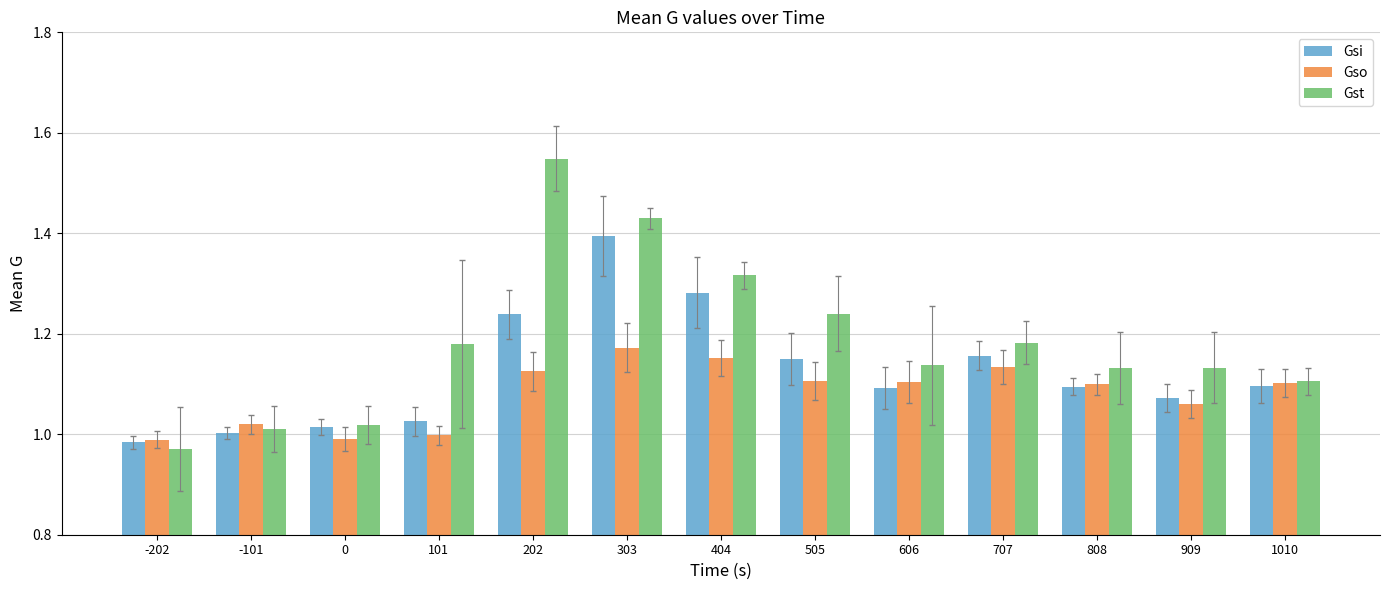

At which category does the chart reach its peak across all series?

202